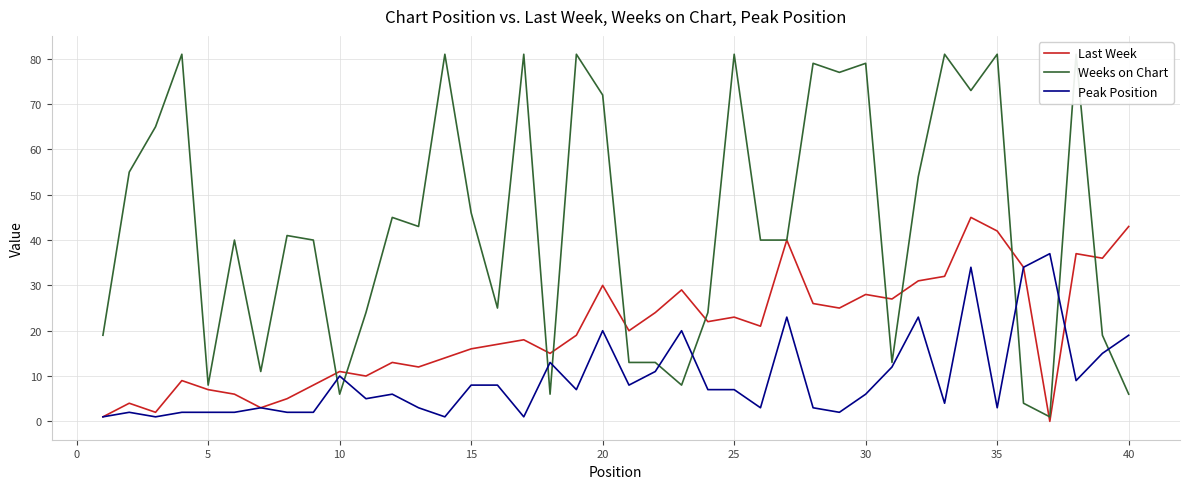

How many series are shown in this chart?

3